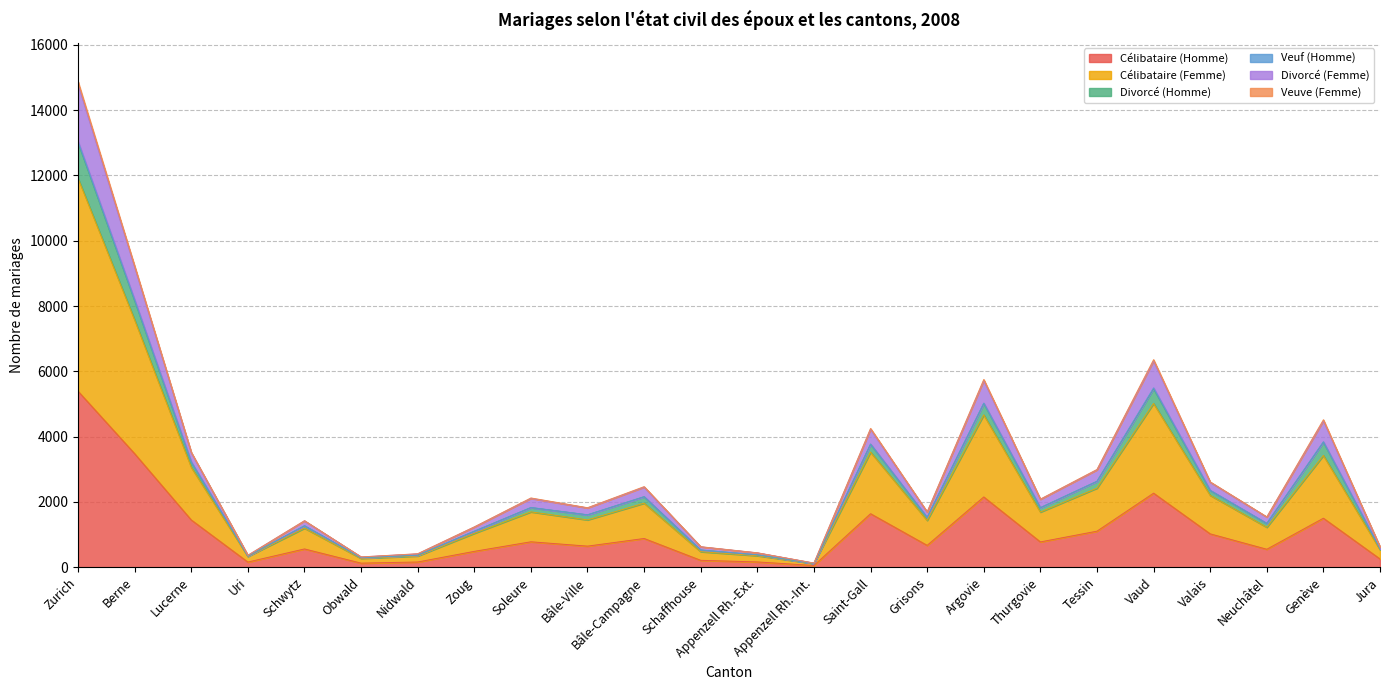

At which category is the sum across all series the highest?

Zurich